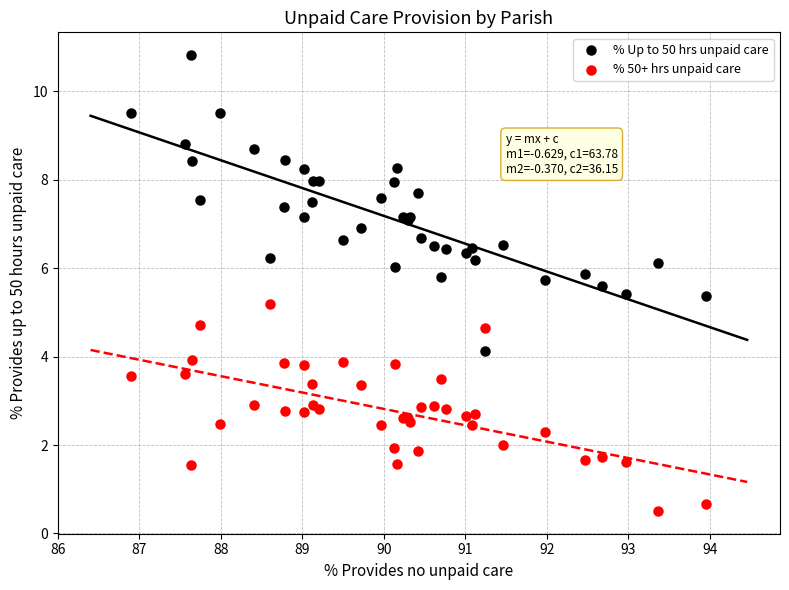

Which series contains the lowest Y value?

% 50+ hrs unpaid care